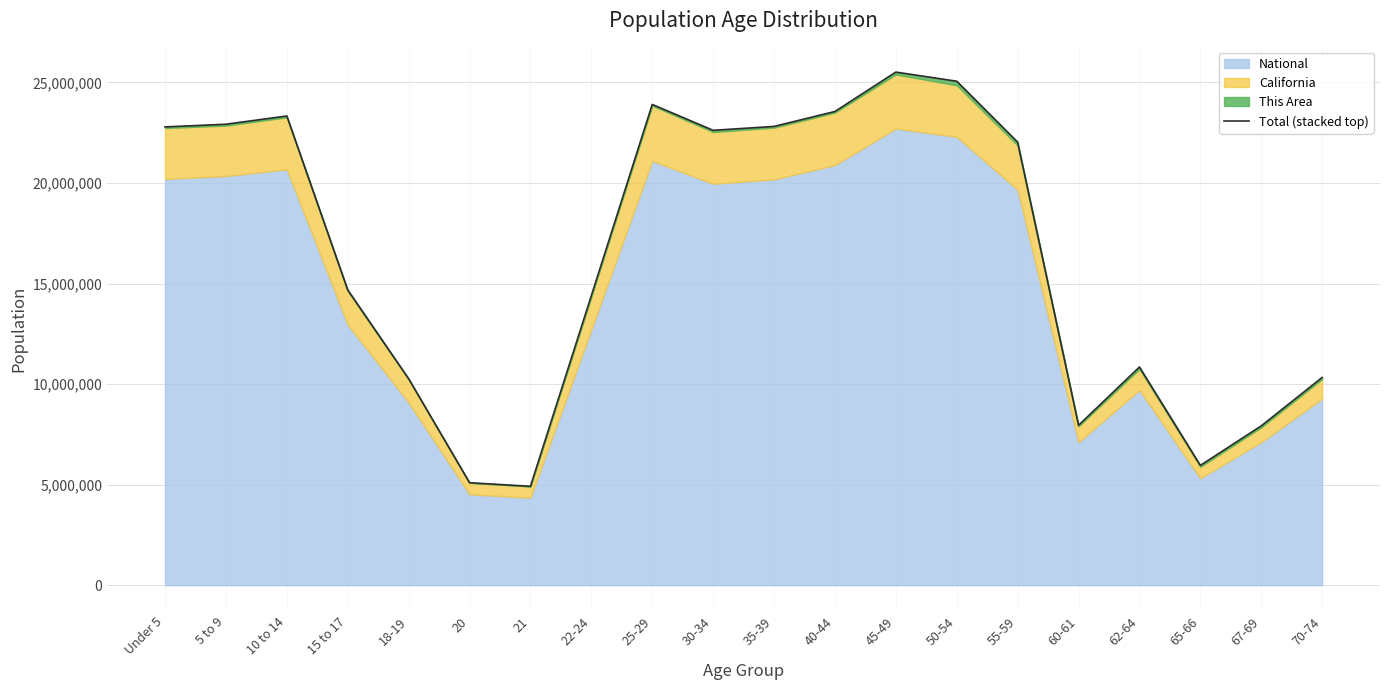

Rank the categories by value from highest to lowest.

45-49, 50-54, 25-29, 40-44, 10 to 14, 5 to 9, 35-39, Under 5, 30-34, 55-59, 15 to 17, 22-24, 62-64, 70-74, 18-19, 60-61, 67-69, 65-66, 20, 21